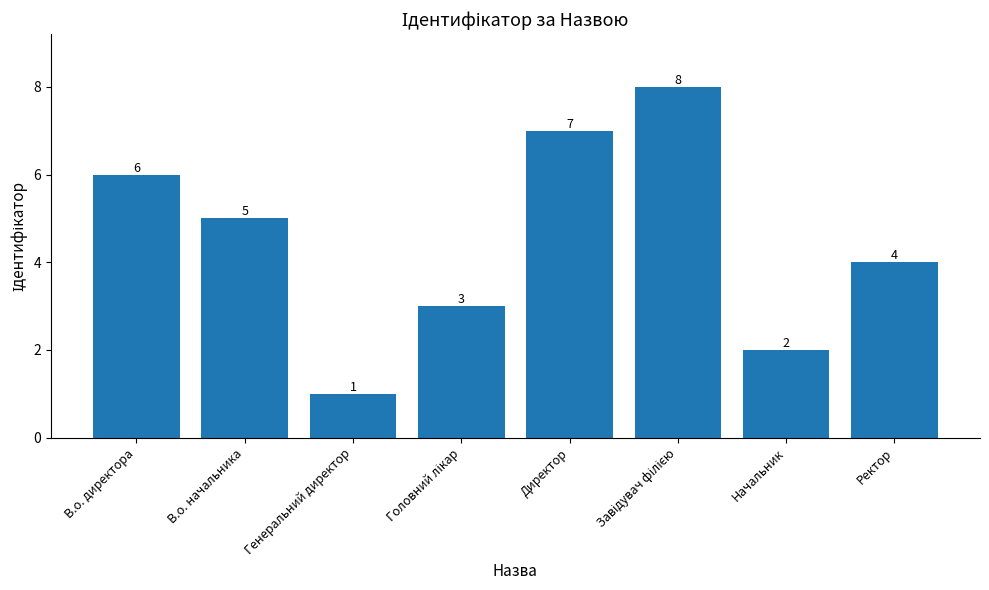

What is the smallest value displayed?

1